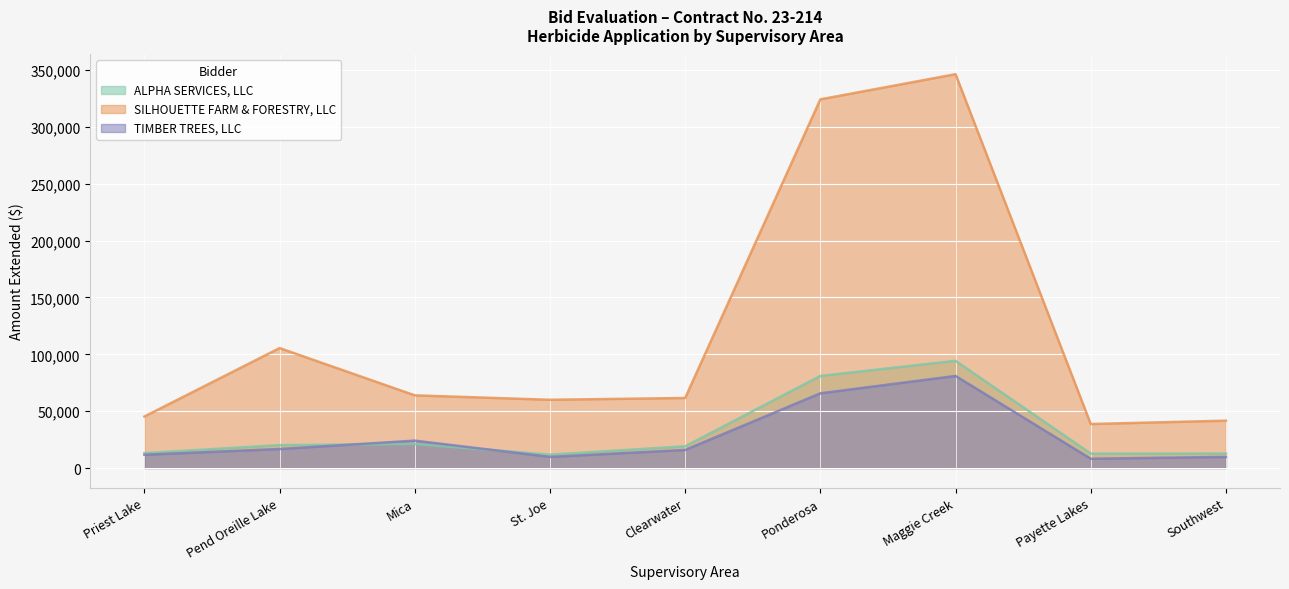

What are all the series names shown in the legend?

ALPHA SERVICES, LLC, SILHOUETTE FARM & FORESTRY, LLC, TIMBER TREES, LLC